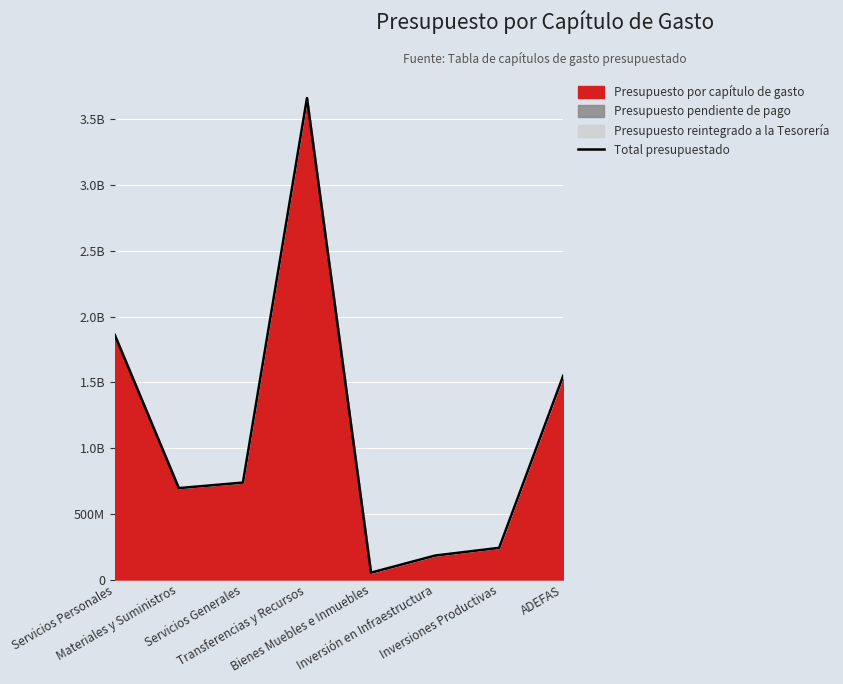

Reading right to left, what are all the values shown in this chart?

ADEFAS=1550000000.0	Inversiones Productivas=240957950.9	Inversión en Infraestructura=182177690.1	Bienes Muebles e Inmuebles=52073909.0	Transferencias y Recursos=3662163170.1	Servicios Generales=737391506.0	Materiales y Suministros=695205200.0	Servicios Personales=1860355527.5